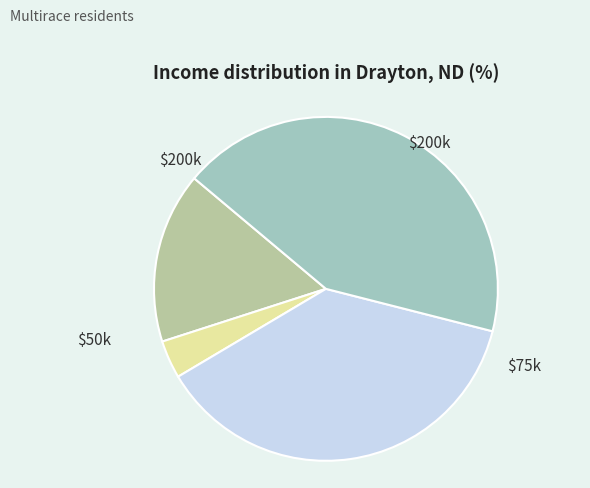

Is there a majority slice in this chart?

No